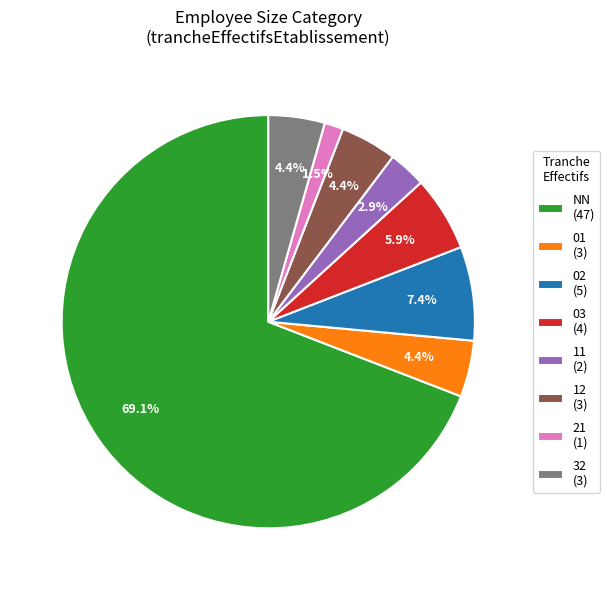

To the nearest percent, what is the combined percentage of NN and 03?

75%